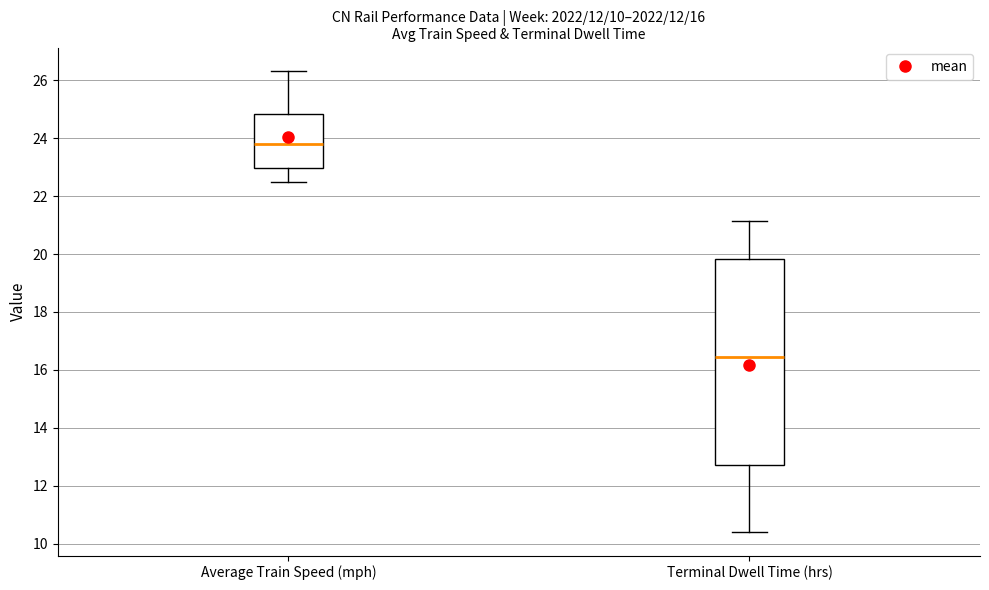

Which box's median line is the lowest?

Terminal Dwell Time (hrs)